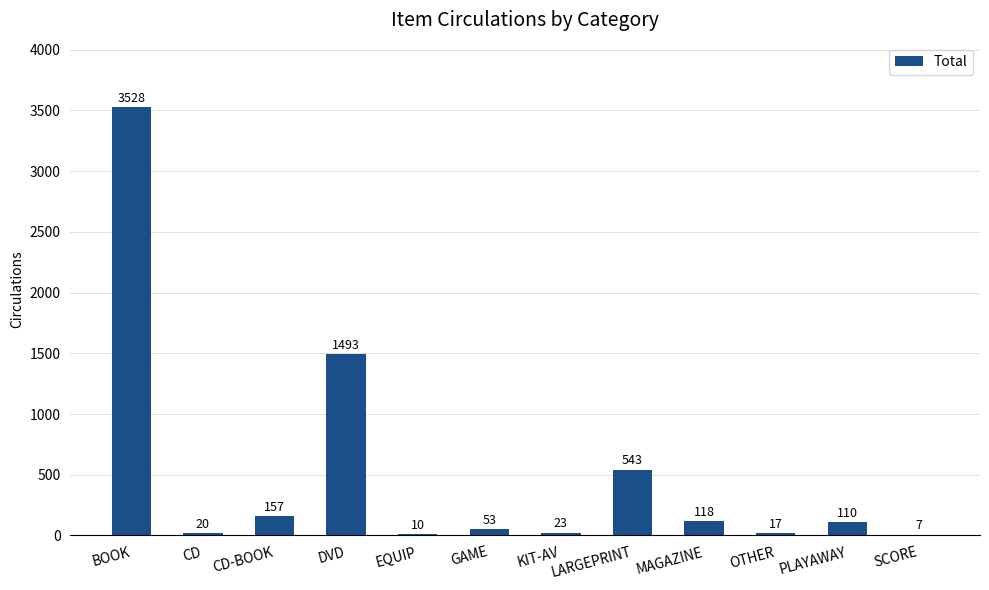

What is the ratio of the value at OTHER to the value at SCORE?

2.4